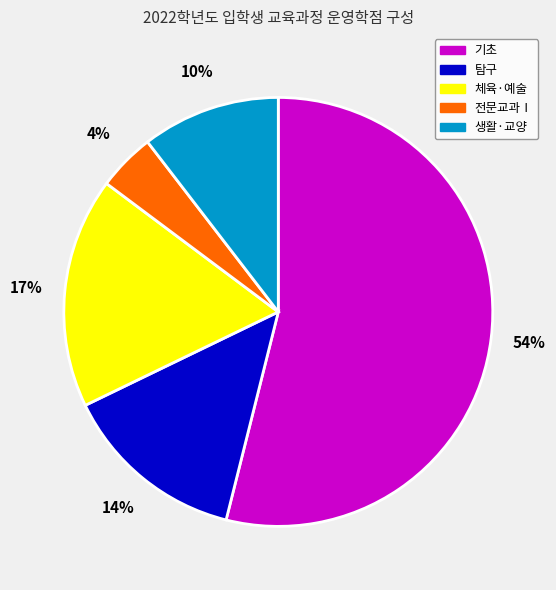

How many segments does this pie chart have?

5